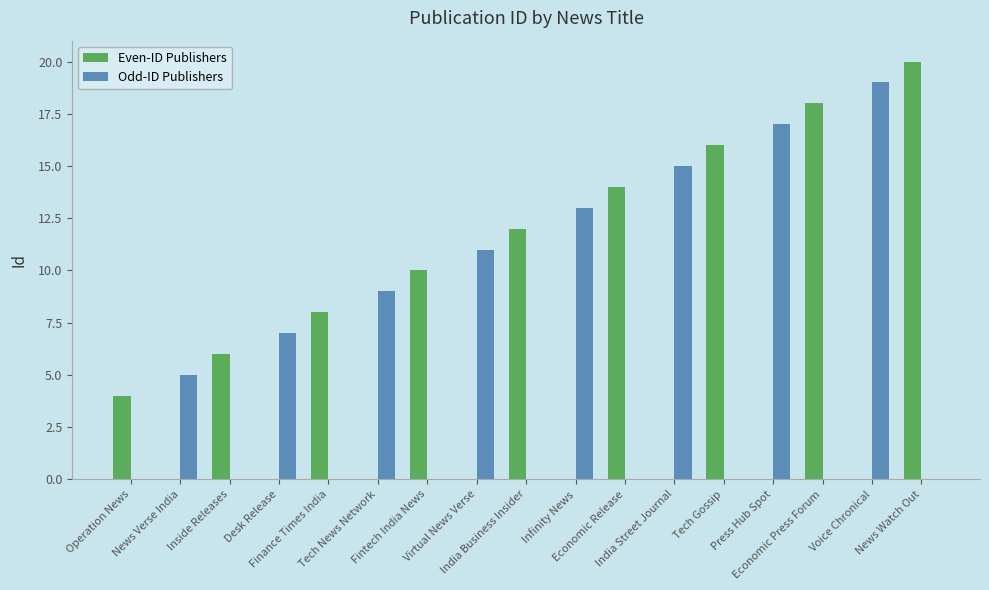

What is the sum of all Even-ID Publishers values?

108